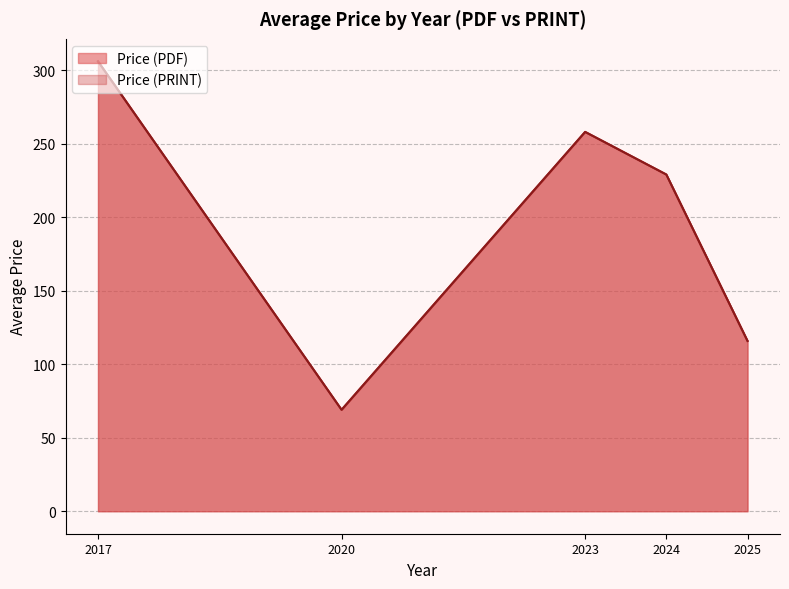

Between 2025 and 2024, which is larger?

2024